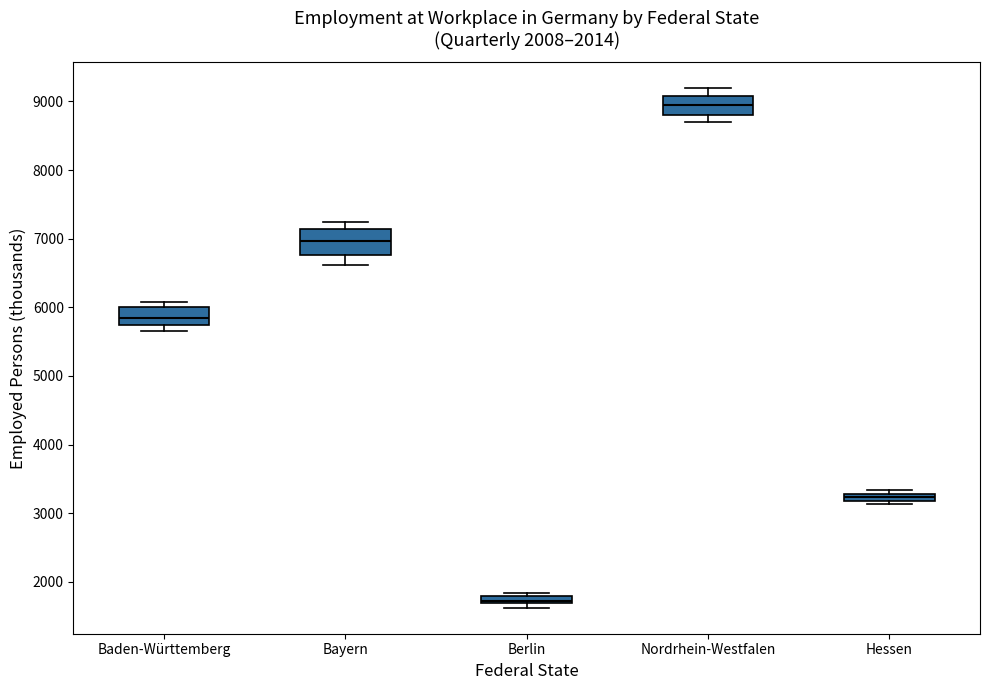

Which box has the lowest median line?

Berlin